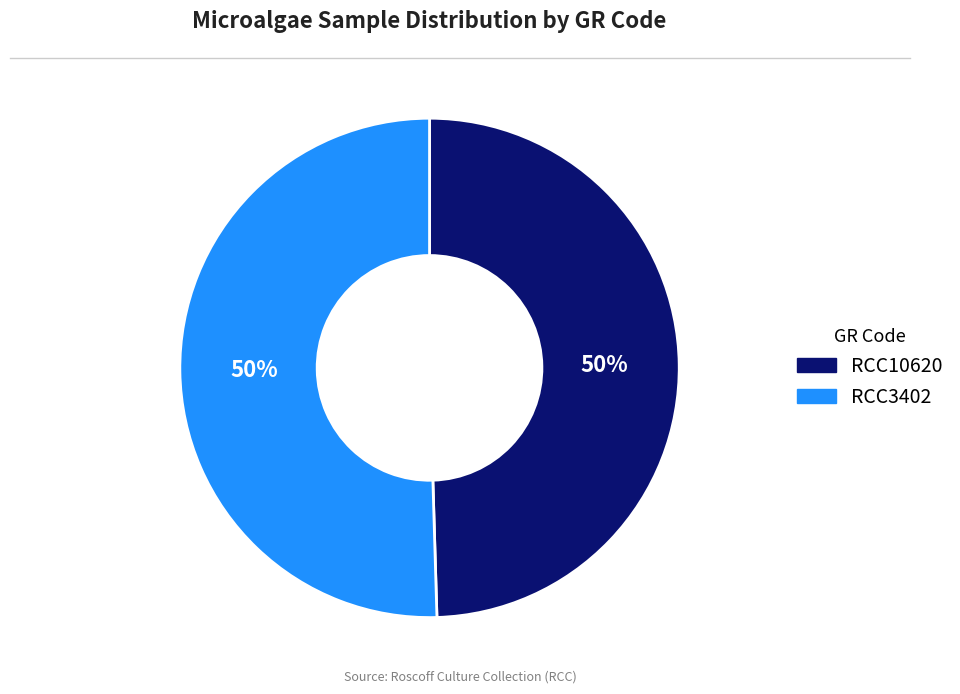

How many slices are in this pie chart?

2